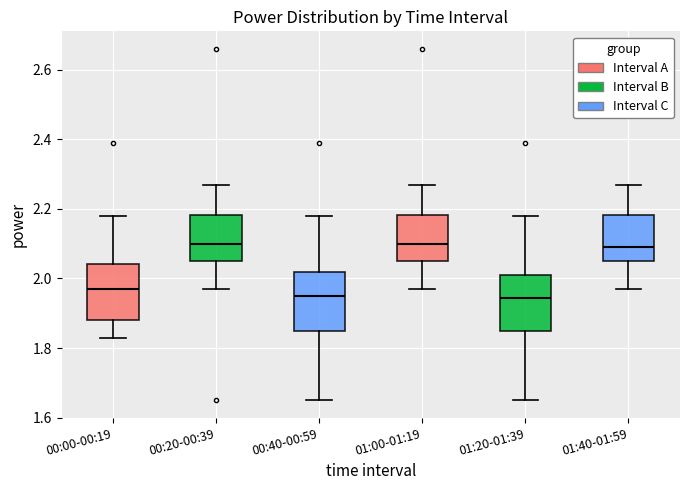

Reading left to right, transcribe this box plot: for each box, give where its median line is, the range the box spans, and where its two whiskers end, as read against the y-axis. The values are not printed on the chart, so give them approximately, as read against the axis.

00:00-00:19: median 1.98, box 1.88 to 2.04, whiskers 1.84 to 2.18
00:20-00:39: median 2.10, box 2.06 to 2.18, whiskers 1.98 to 2.28
00:40-00:59: median 1.96, box 1.86 to 2.02, whiskers 1.66 to 2.18
01:00-01:19: median 2.10, box 2.06 to 2.18, whiskers 1.98 to 2.28
01:20-01:39: median 1.94, box 1.86 to 2.02, whiskers 1.66 to 2.18
01:40-01:59: median 2.10, box 2.06 to 2.18, whiskers 1.98 to 2.28